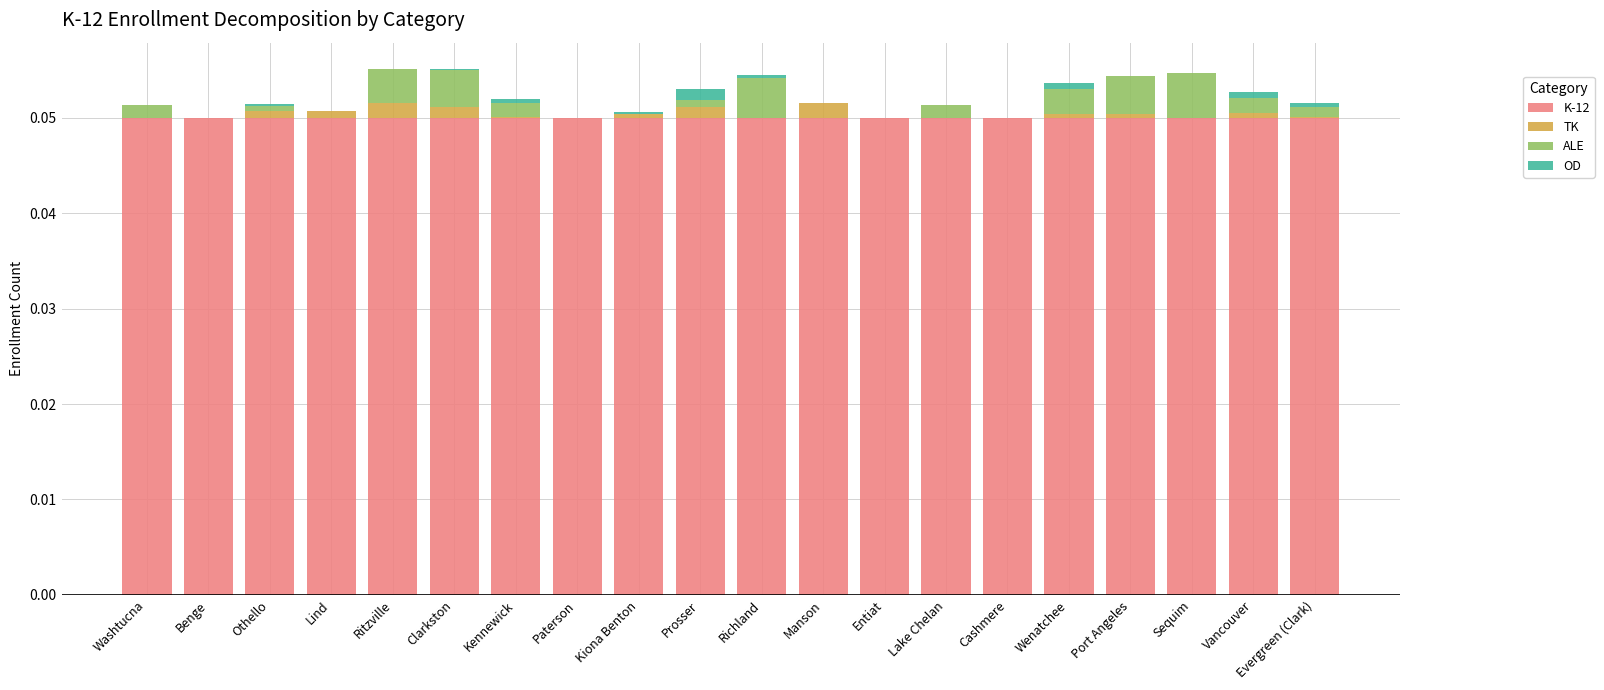

Are the bars grouped side by side (vs. stacked)?

No